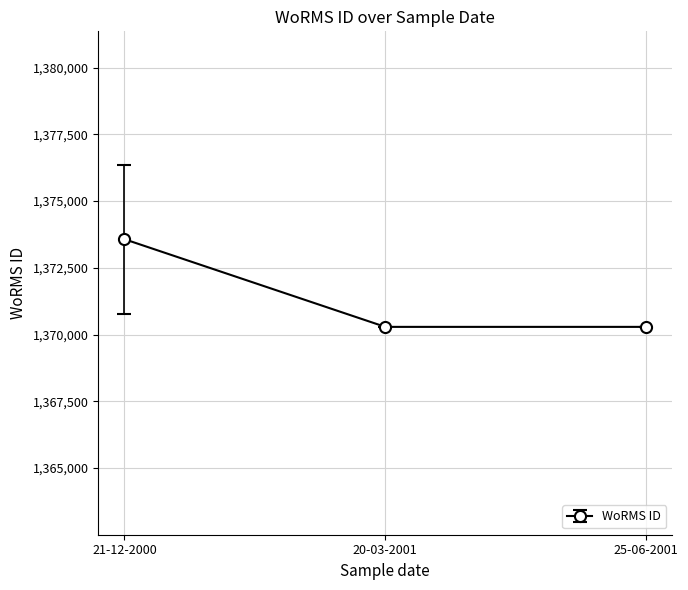

What is the value of the 2nd point from the left?

1370287.0